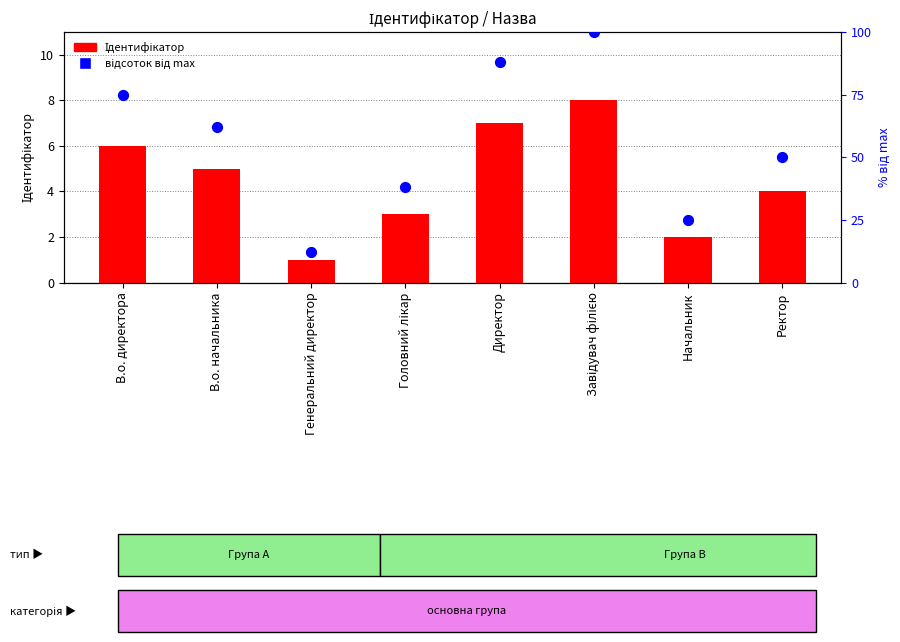

What are all the series names shown in the legend?

Ідентифікатор, відсоток від max